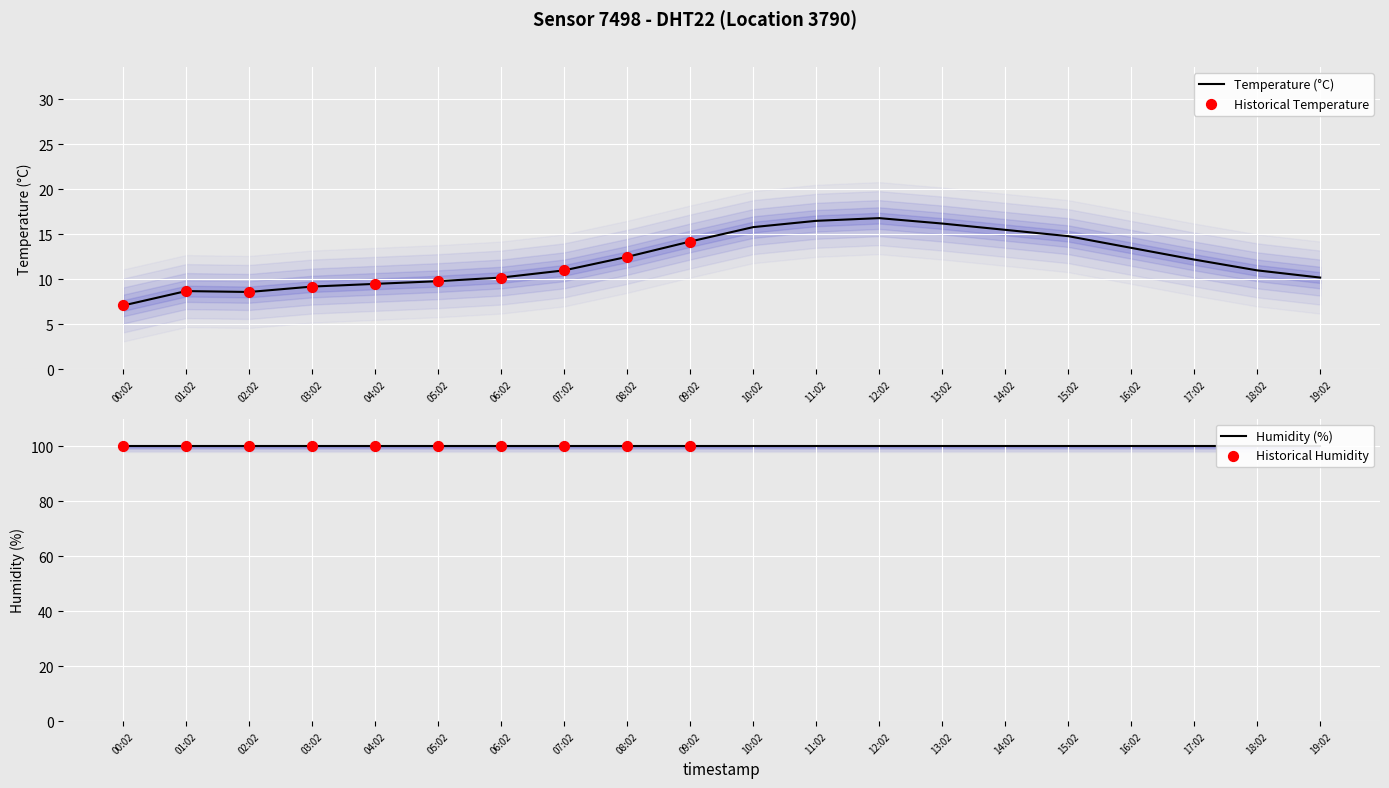

What is the change in value from 11:02 to 15:02?

-1.7